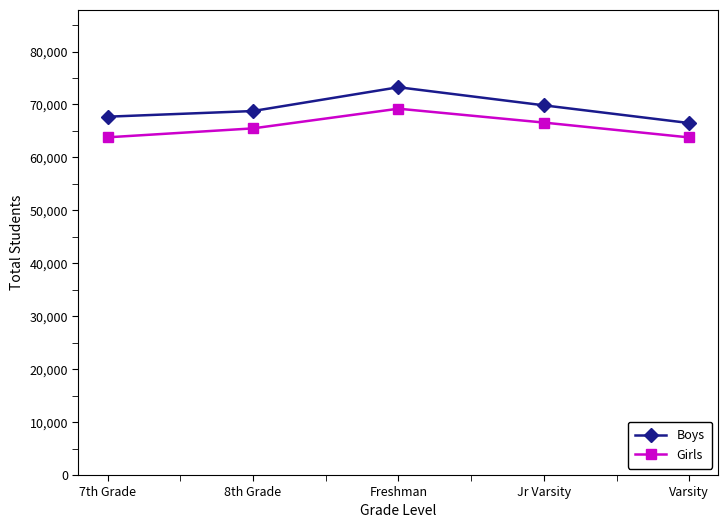

What is the approximate value of Boys at Freshman, to the nearest 100?

73300